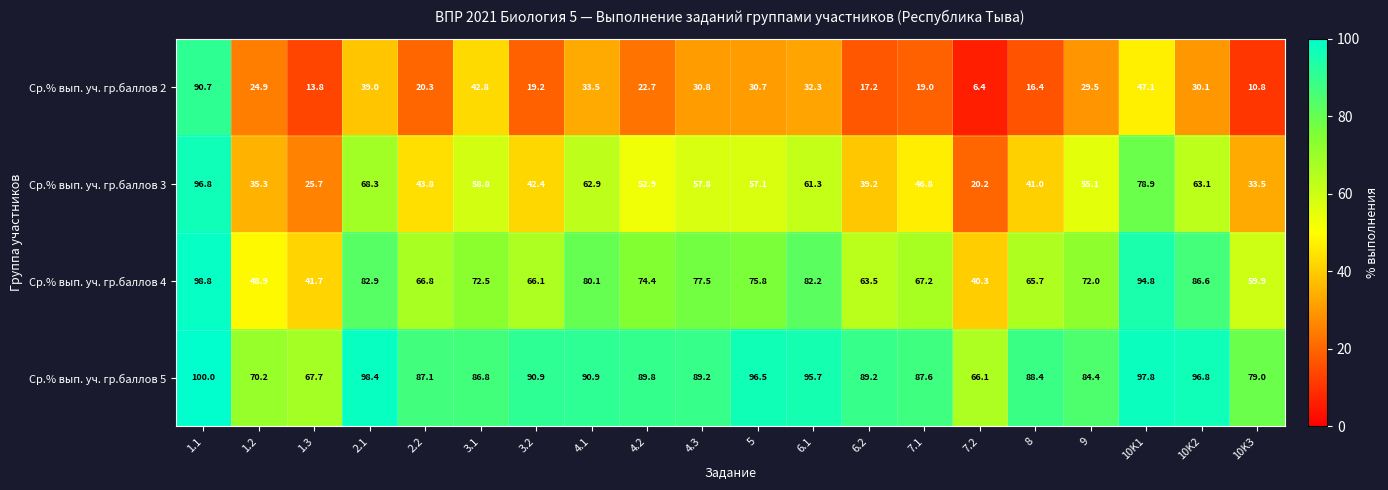

What is the spread (max minus min) of values at 2.2?

66.8